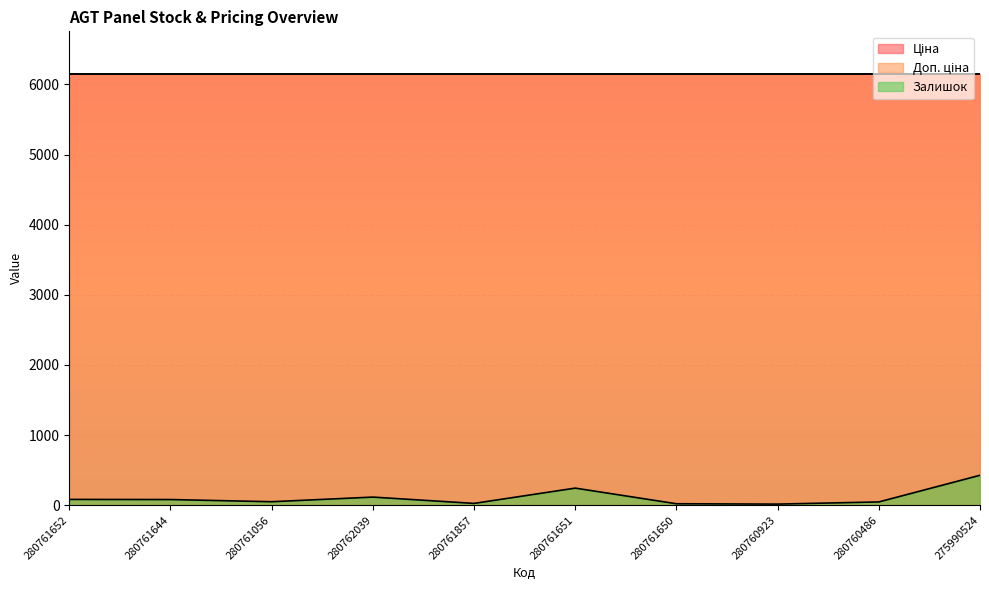

Which label corresponds to the smallest value in the chart?

280760923